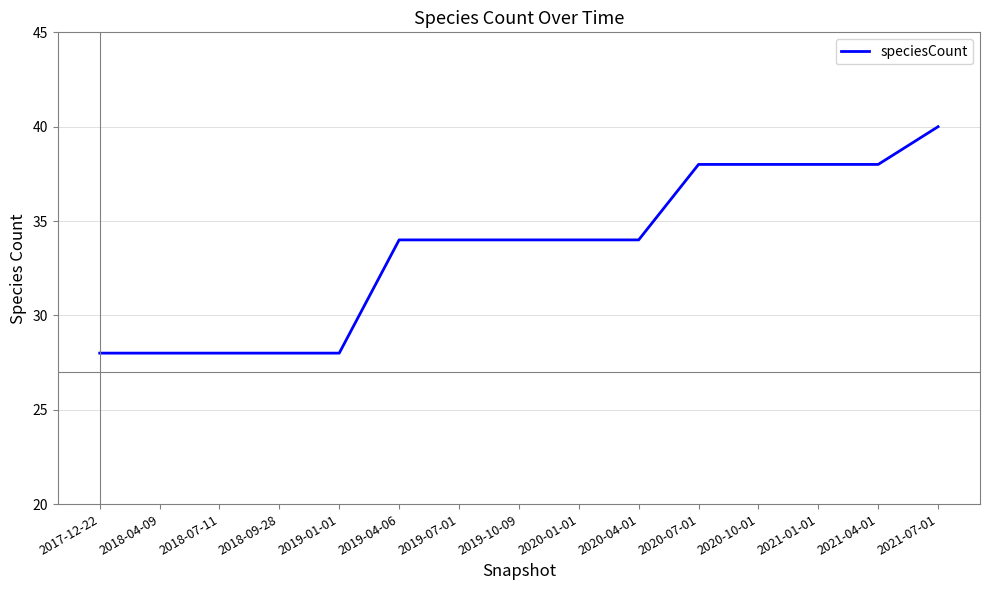

What position from the left is 2020-07-01?

11